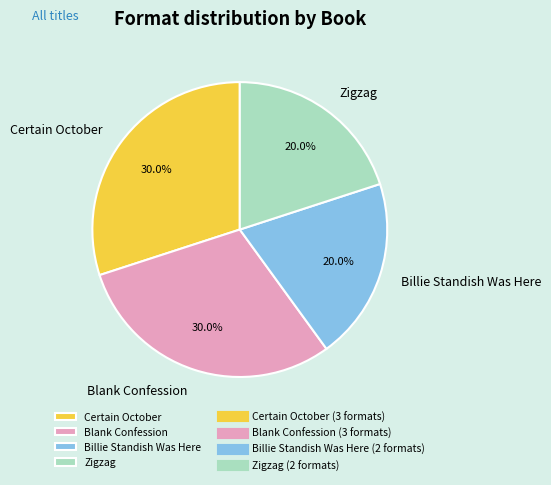

To the nearest percent, what is the difference between the largest and smallest slice percentages?

10%